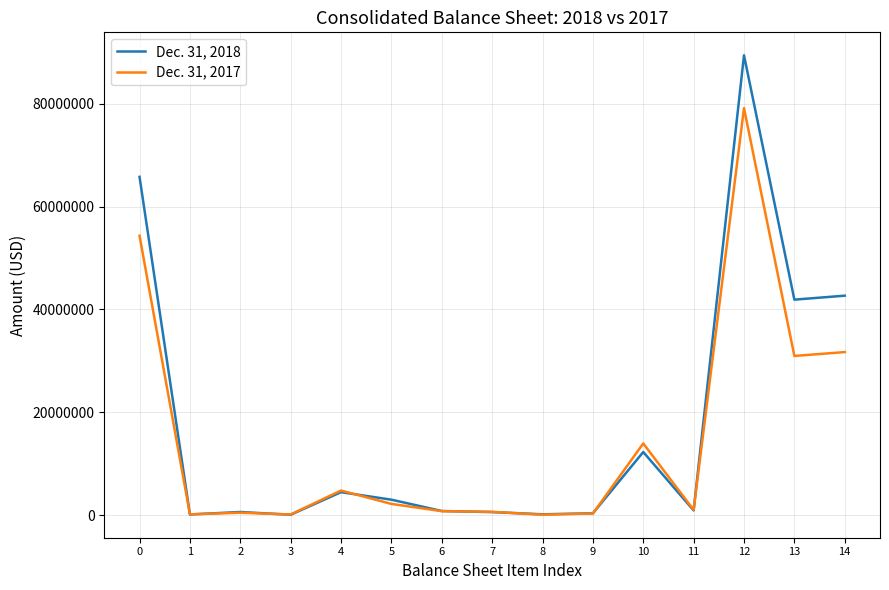

Is the value of Dec. 31, 2018 at 5 greater than the value of Dec. 31, 2017 at 14?

No